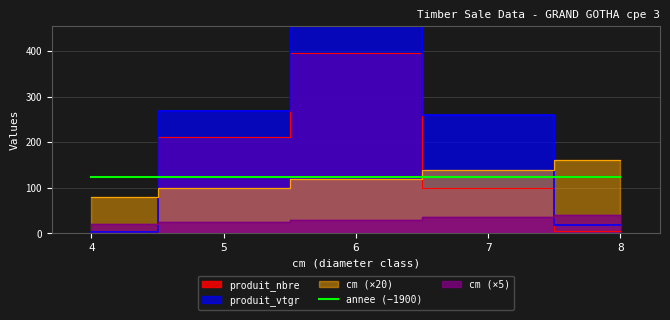

Which series has the largest total across all categories?

produit_vtgr